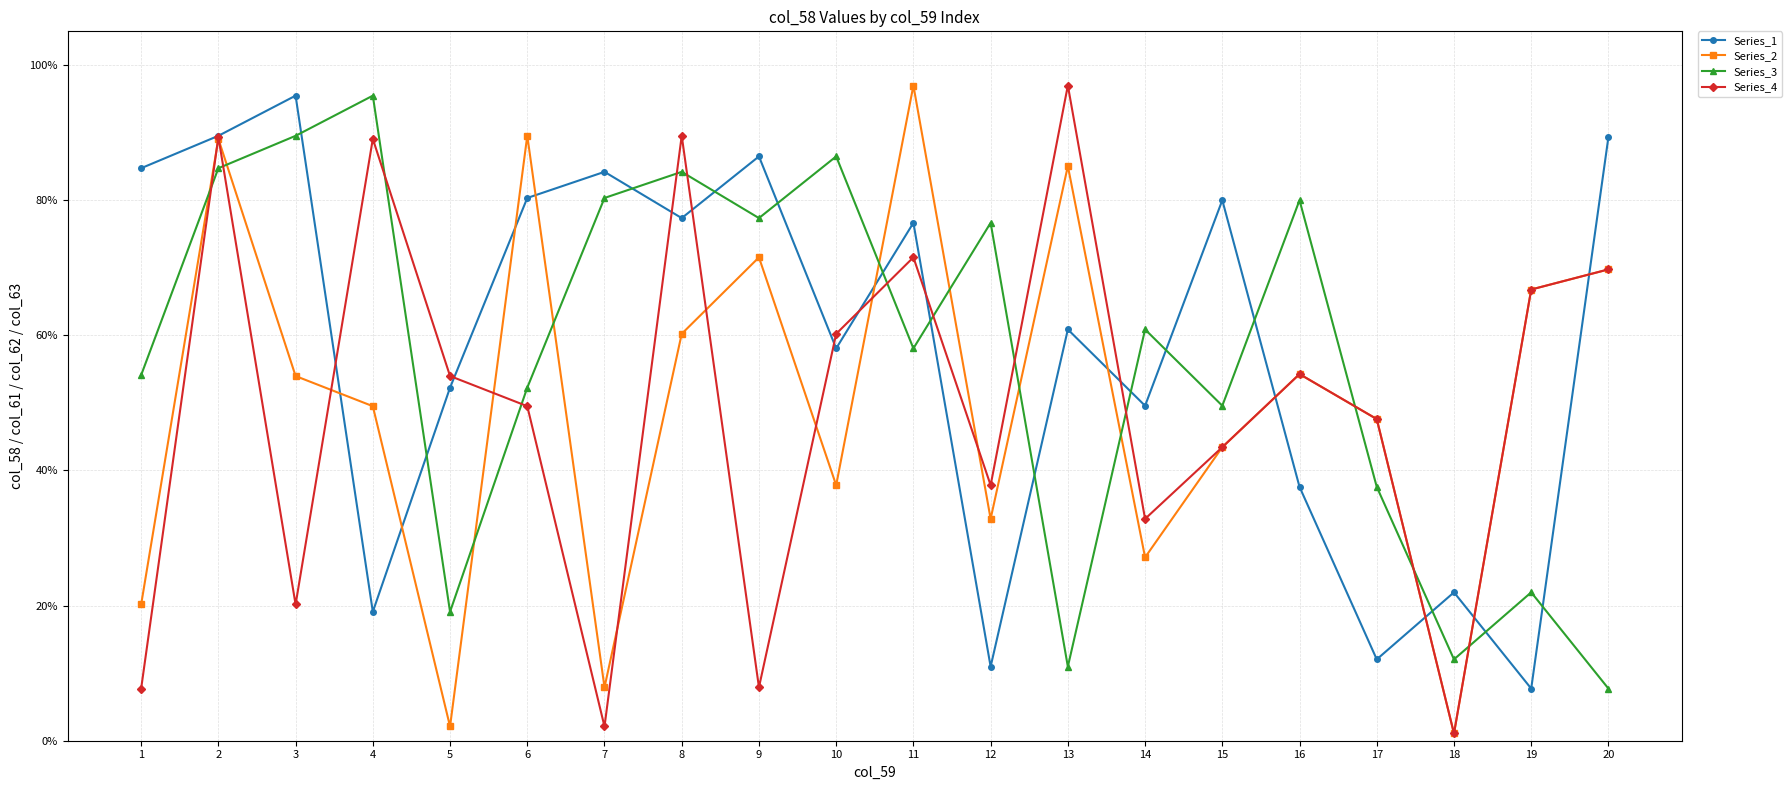

What is the difference between the Series_1 values at 14 and 3?

0.5